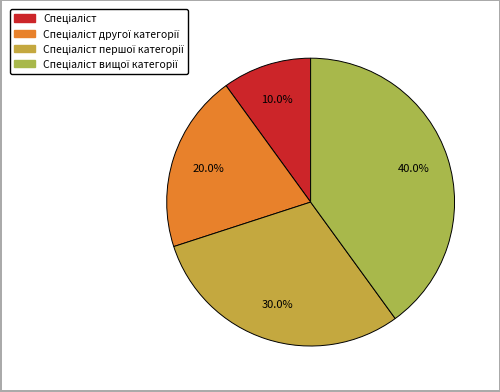

How many segments does this pie chart have?

4